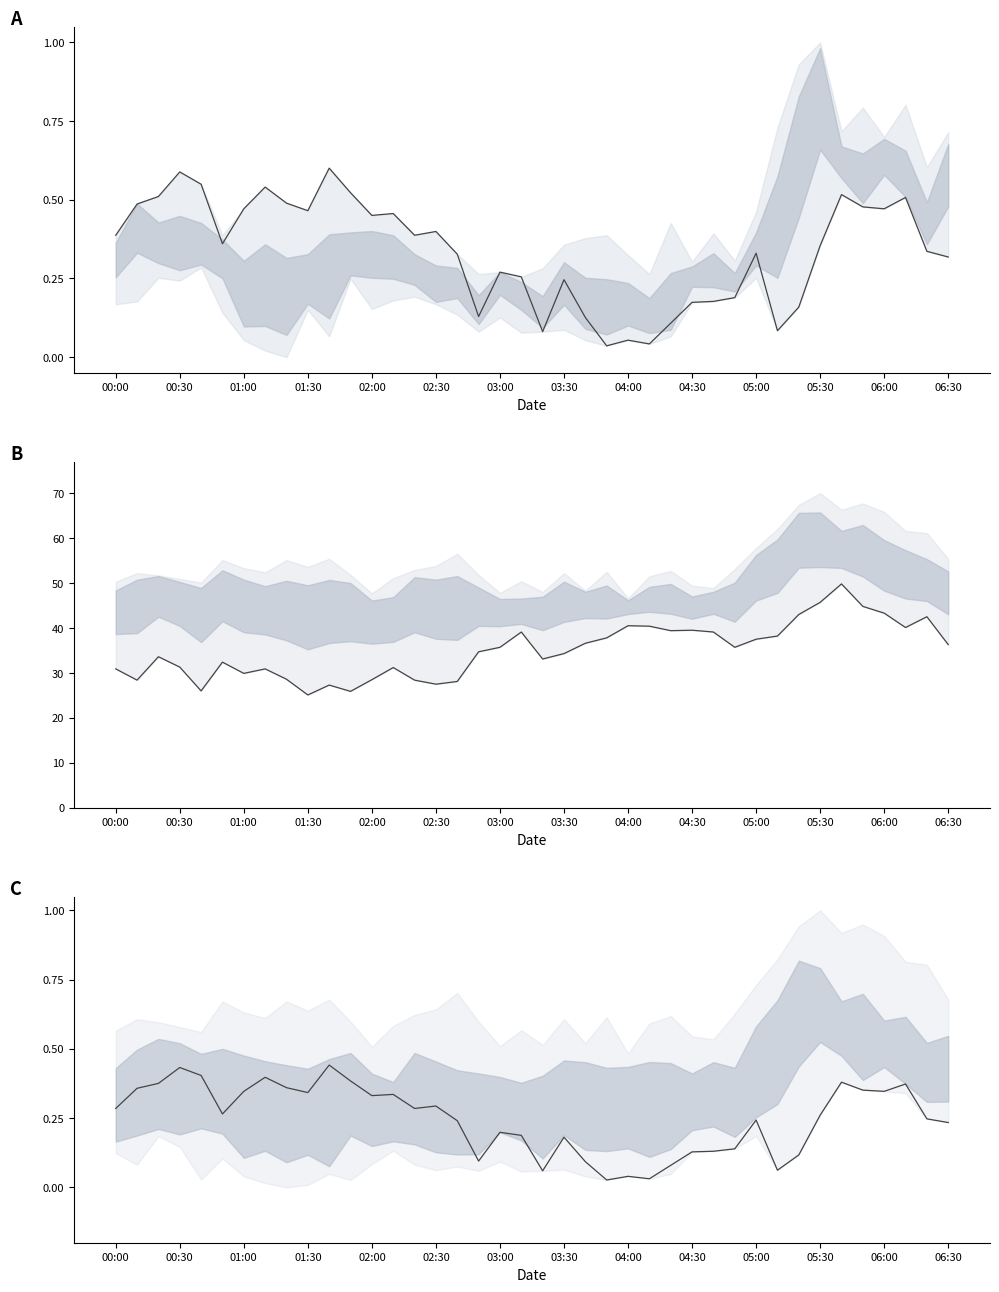

True or false: col_14 (normalized) has more than 2 interior local peaks.

True